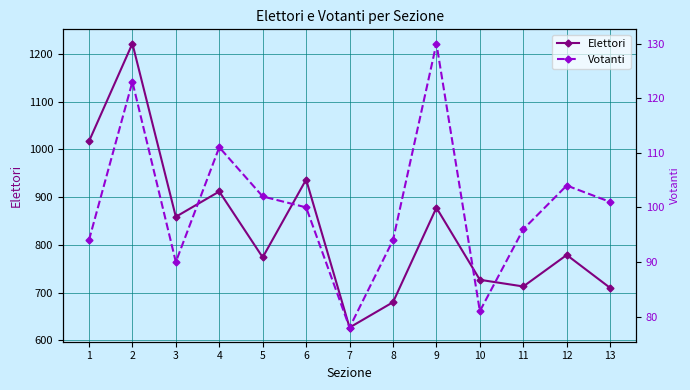

True or false: Votanti and Elettori cross at least once.

False